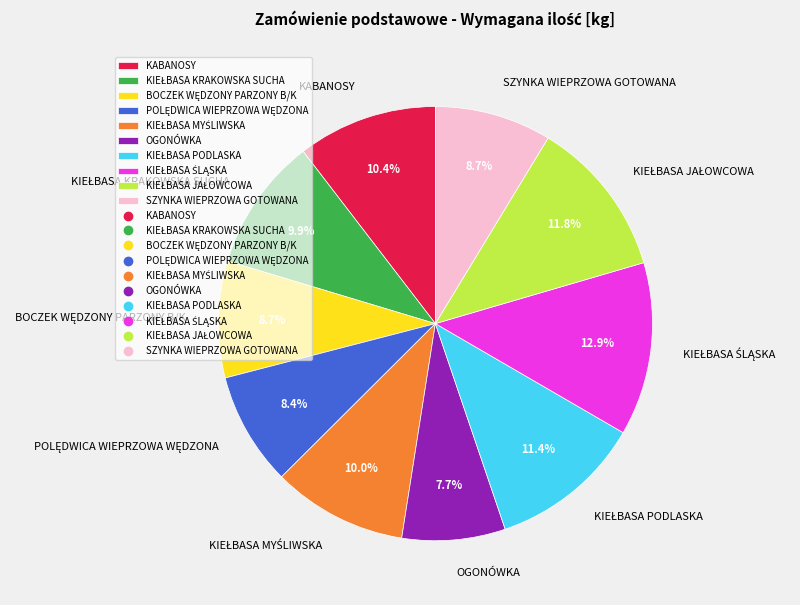

Which slice is the smallest?

OGONÓWKA